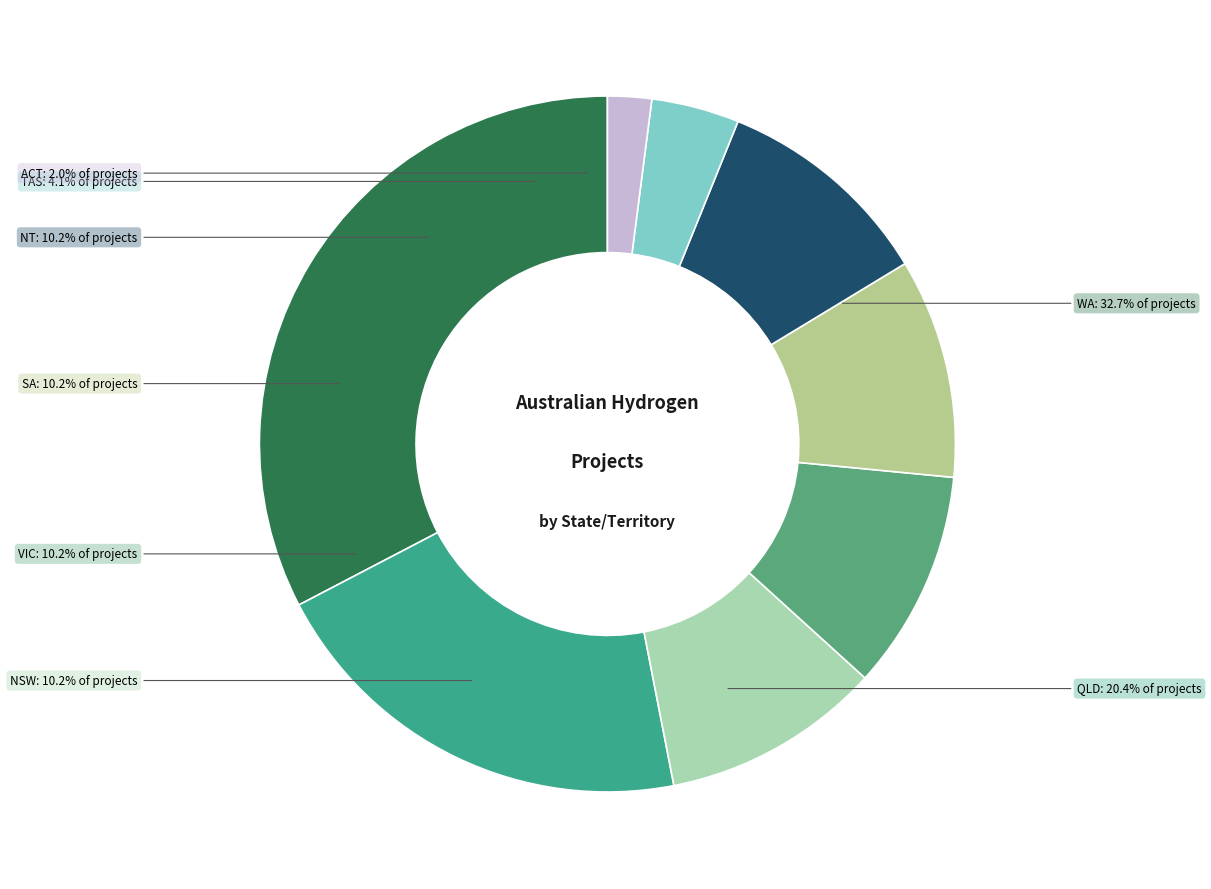

What is the ratio of the value at NSW to the value at TAS?

2.5